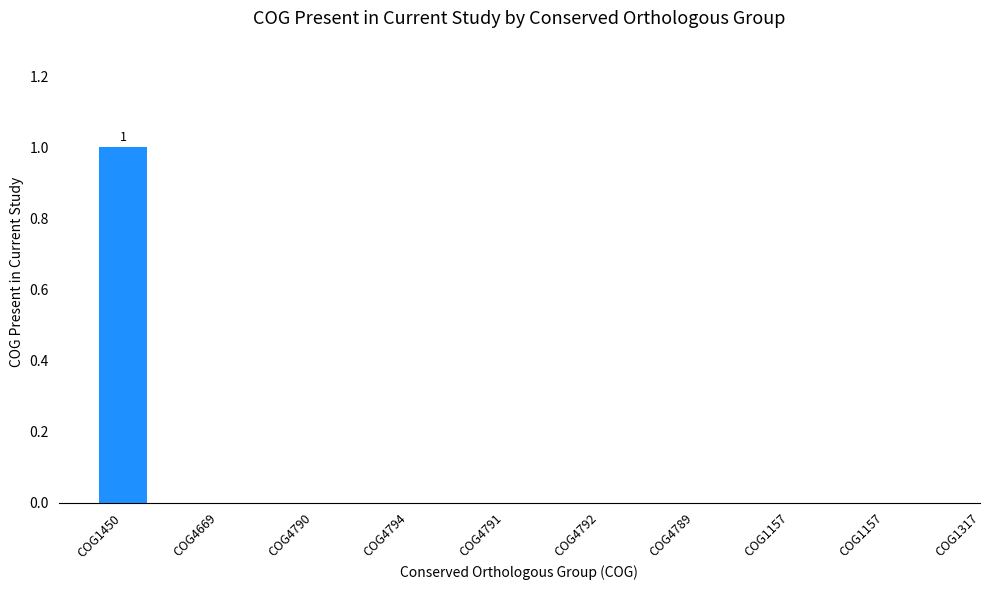

Read the value at COG1450.

1